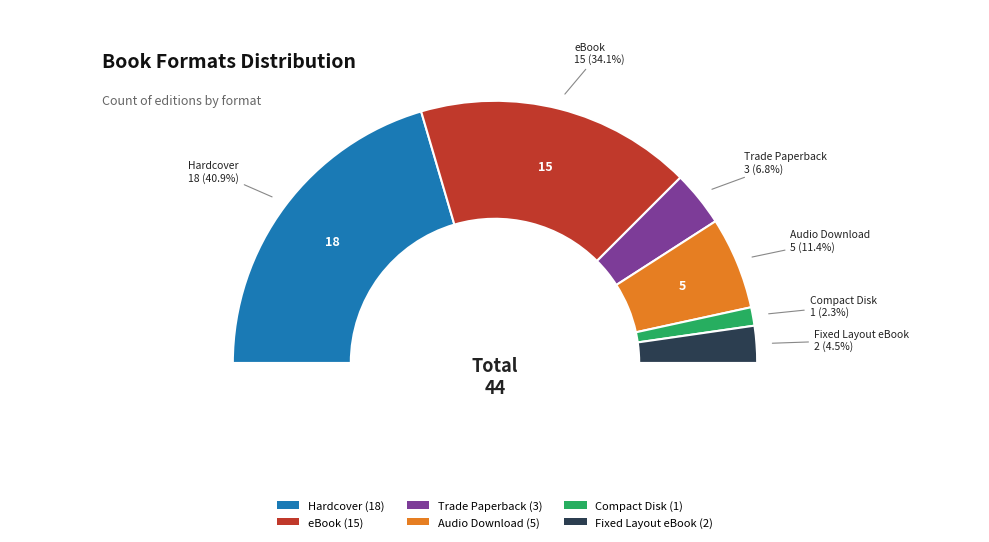

Which category has the biggest portion of the pie?

Hardcover